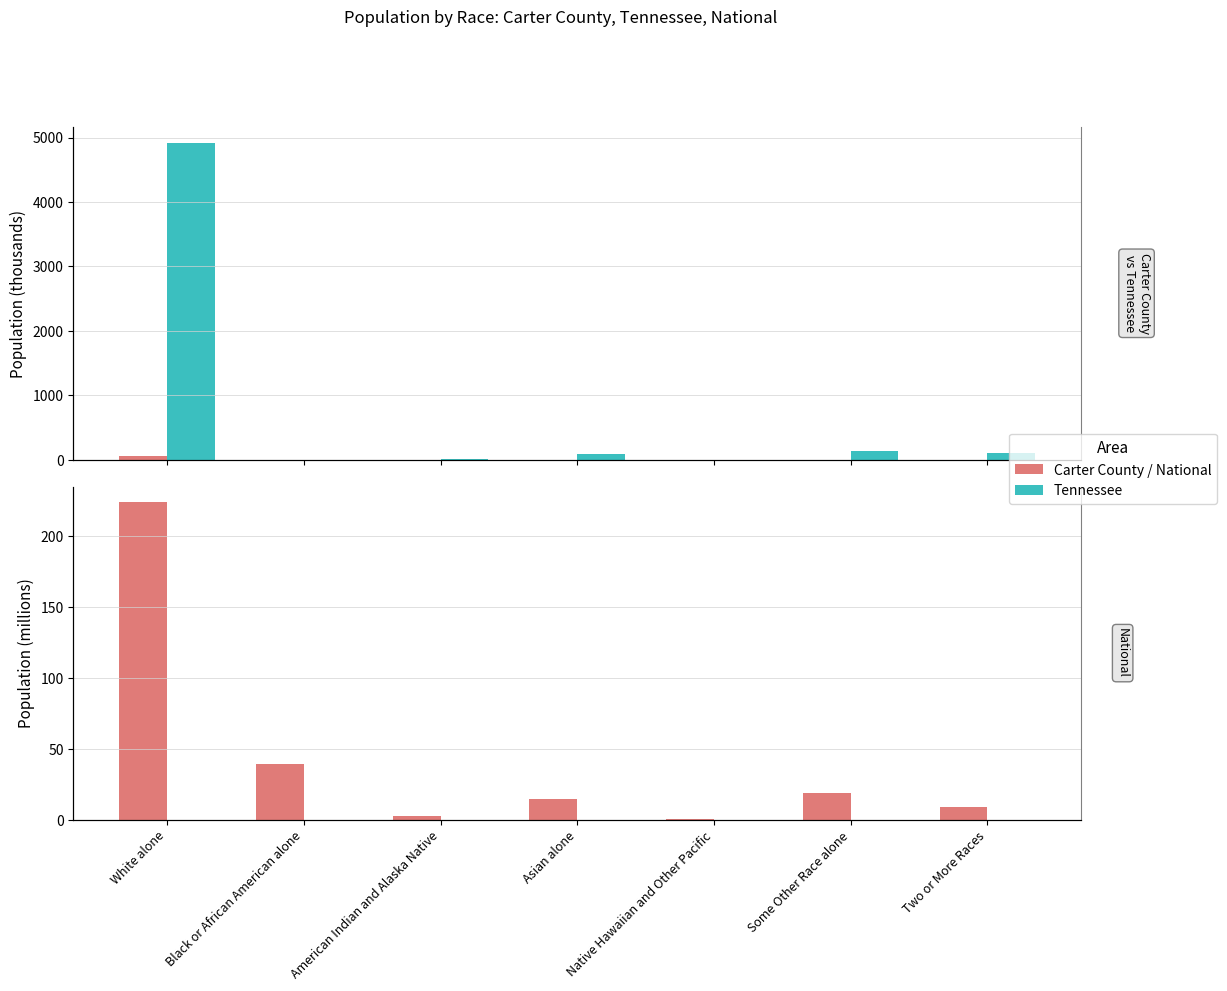

What is the maximum value shown in the chart?

4921.9